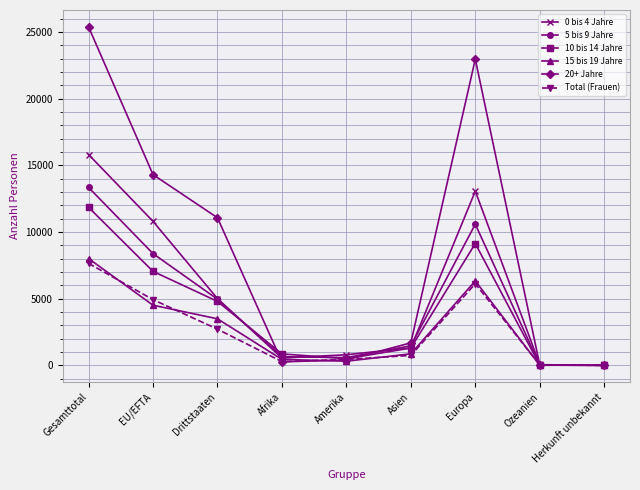

What is the value of the 5 bis 9 Jahre point at the 5th from the left?

588